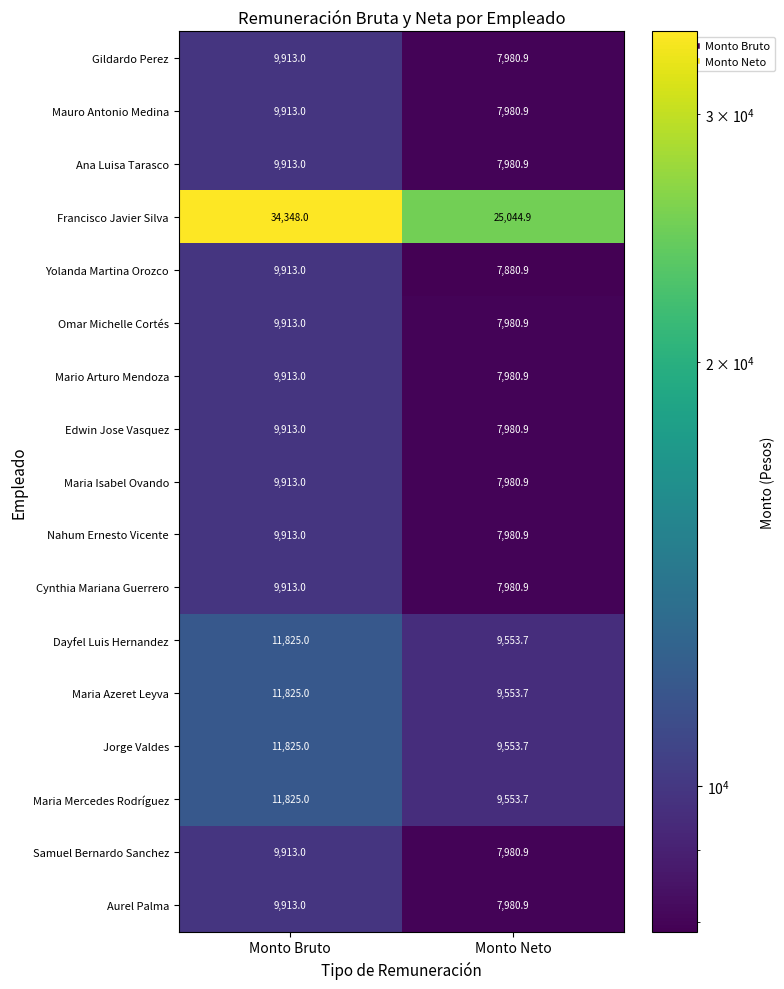

Is it true that Mauro Antonio Medina equals 9913.0 at Monto Bruto?

True